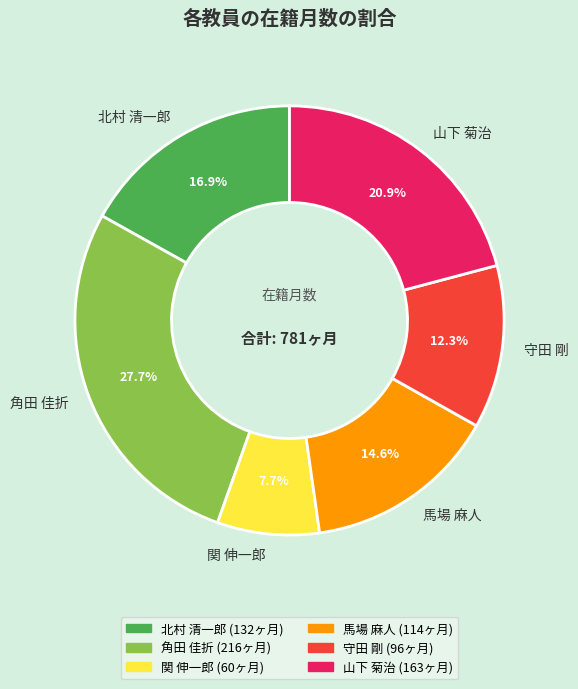

The 守田 剛 slice represents 12% of the pie. True or false?

True